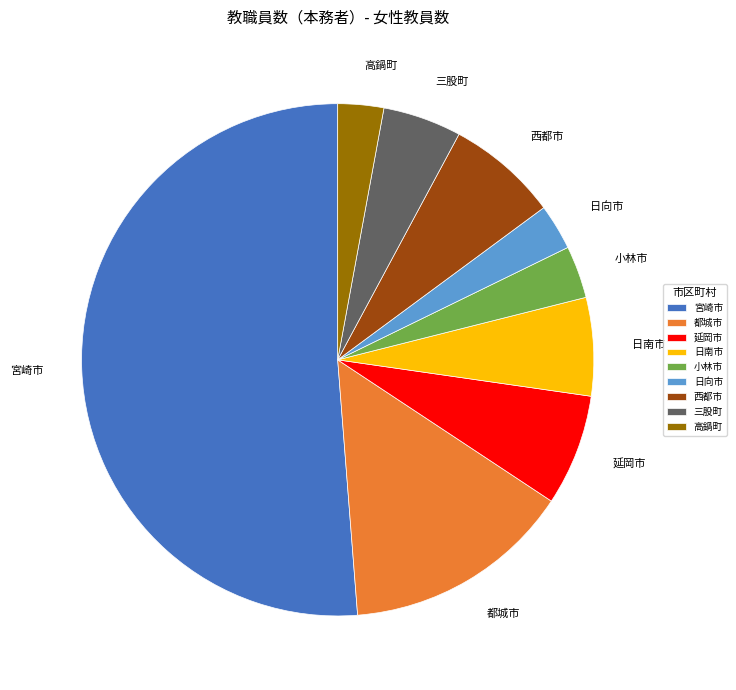

What is the largest slice in the pie chart?

宮崎市